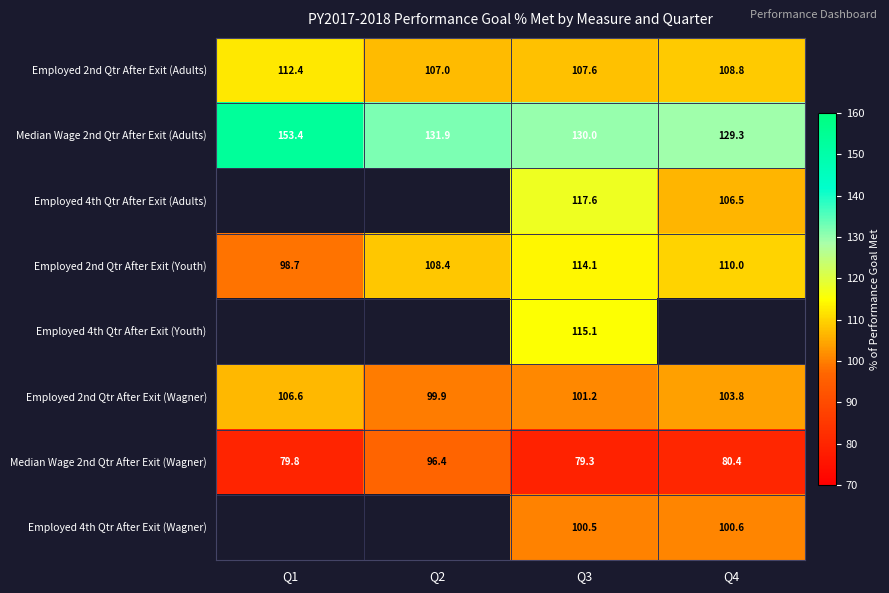

What is the lowest value of the Median Wage 2nd Qtr After Exit (Adults) series?

129.3